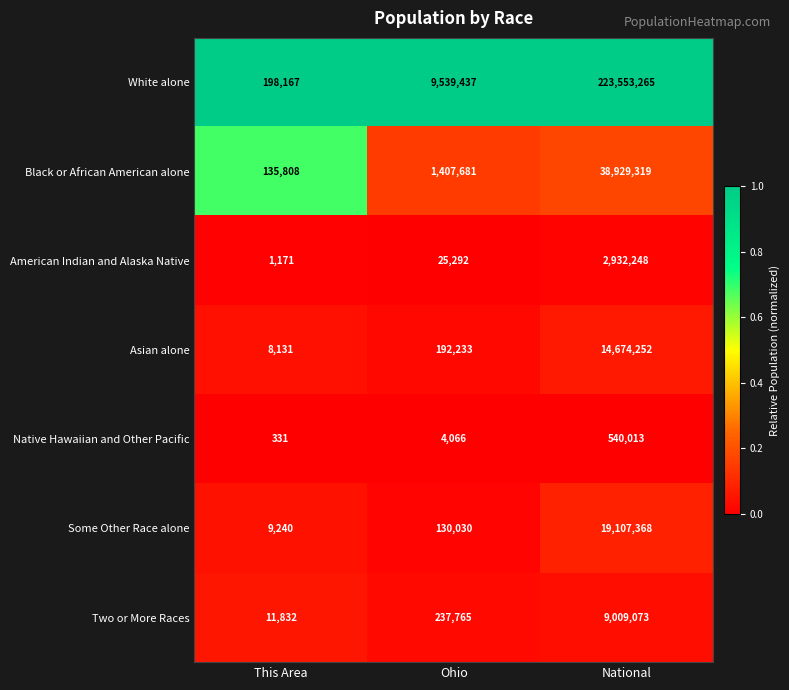

Reading left to right, transcribe all the data shown in this chart.

White alone: 198167	9539437	223553265
Black or African American alone: 135808	1407681	38929319
American Indian and Alaska Native: 1171	25292	2932248
Asian alone: 8131	192233	14674252
Native Hawaiian and Other Pacific: 331	4066	540013
Some Other Race alone: 9240	130030	19107368
Two or More Races: 11832	237765	9009073